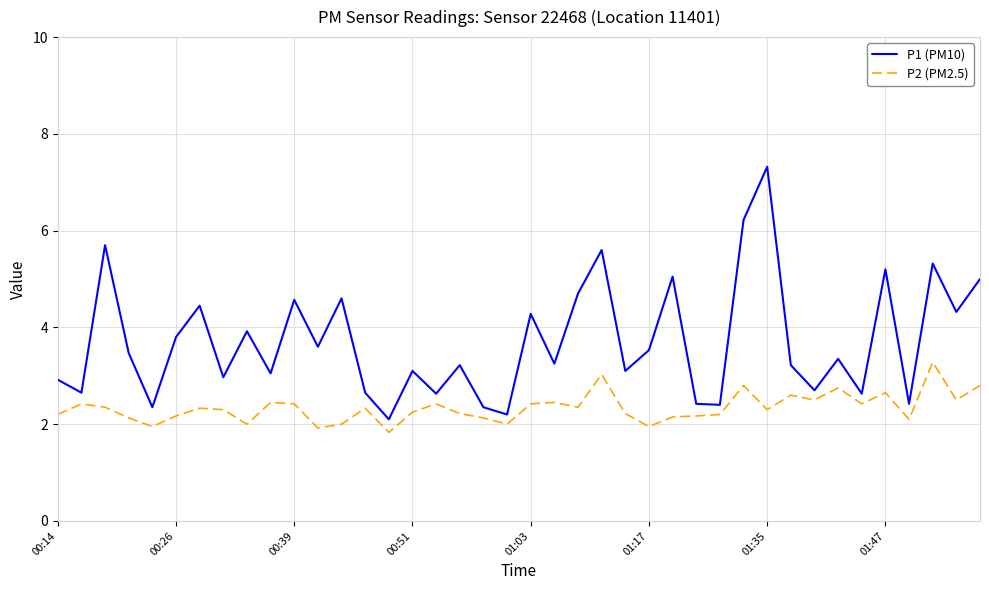

True or false: P2 (PM2.5) and P1 (PM10) intersect in this chart.

False